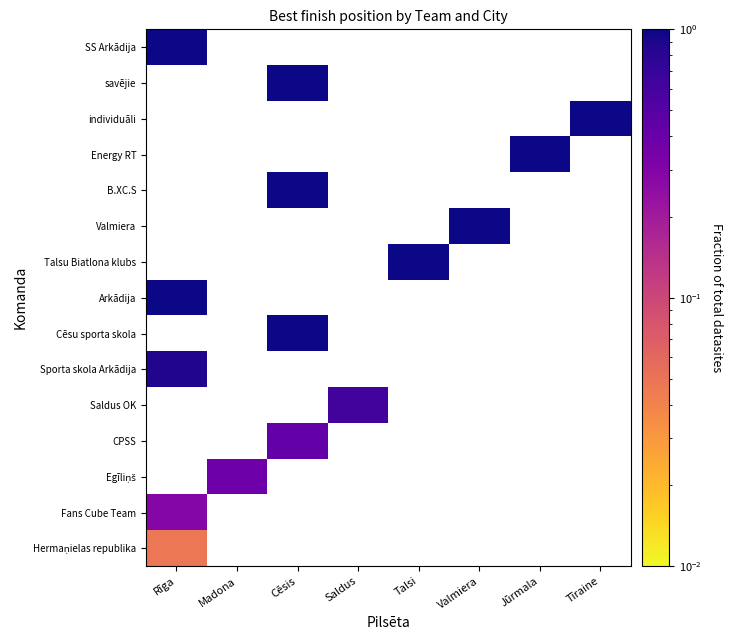

Rank the categories by Sporta skola Arkādija value from lowest to highest.

Rīga, Madona, Cēsis, Saldus, Talsi, Valmiera, Jūrmala, Tīraine